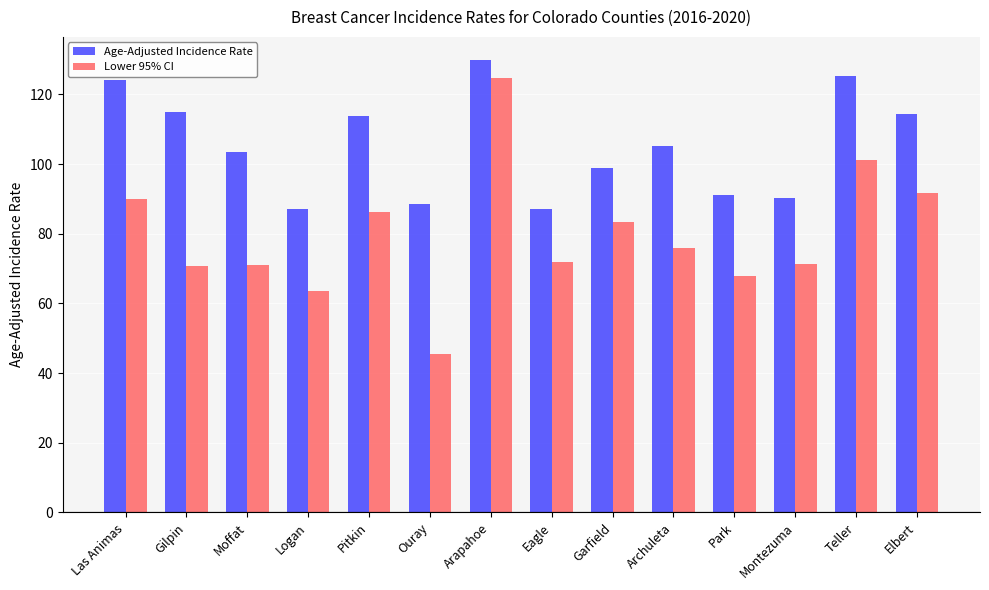

What is the greatest value displayed?

130.0